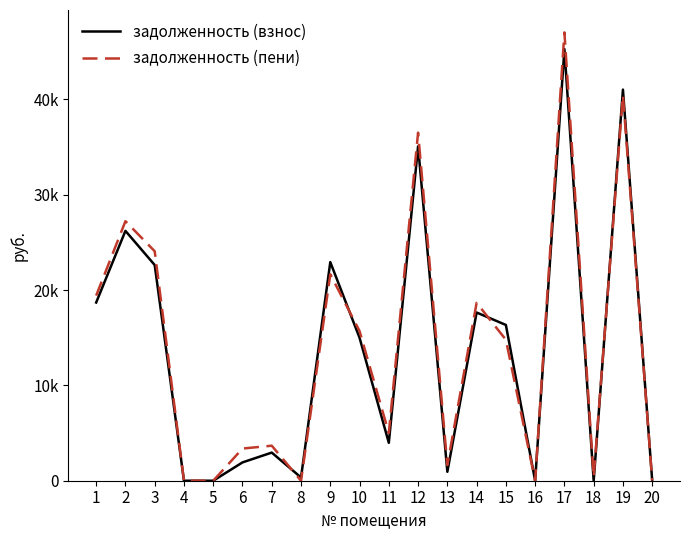

Between 11 and 10, which is larger?

10